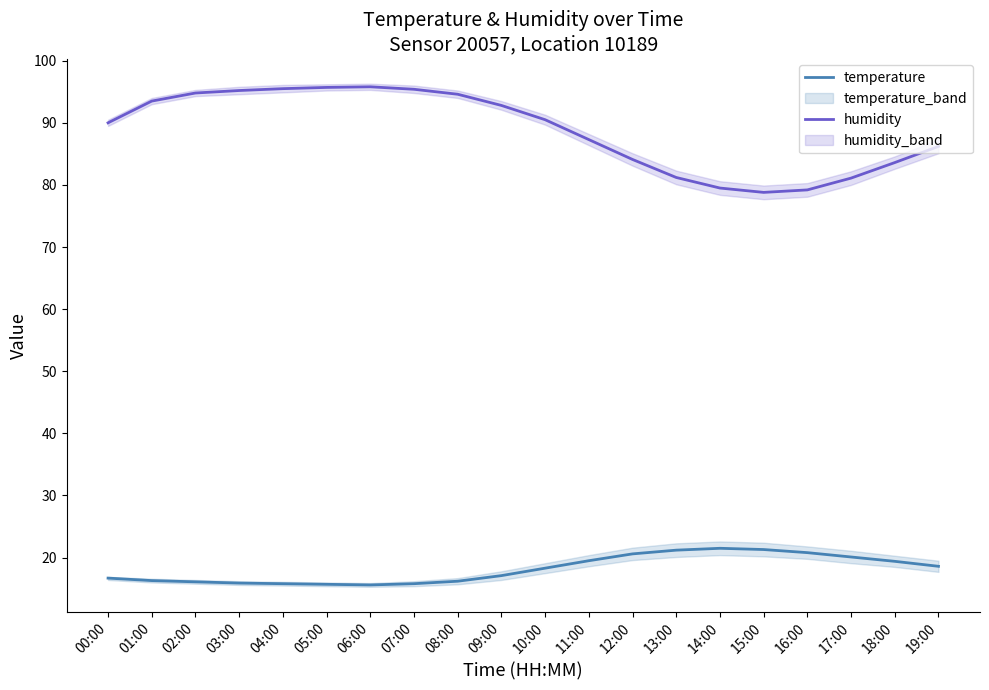

How many lines are shown in the chart?

2